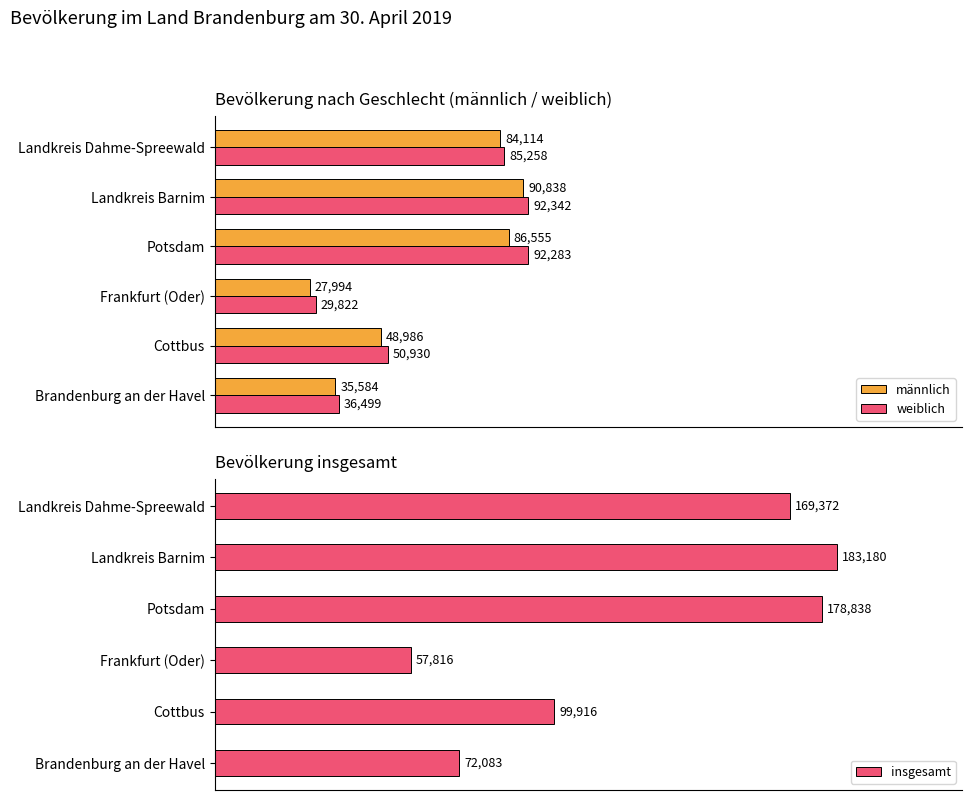

List the labels in order of männlich value, largest first.

Landkreis Barnim, Potsdam, Landkreis Dahme-Spreewald, Cottbus, Brandenburg an der Havel, Frankfurt (Oder)